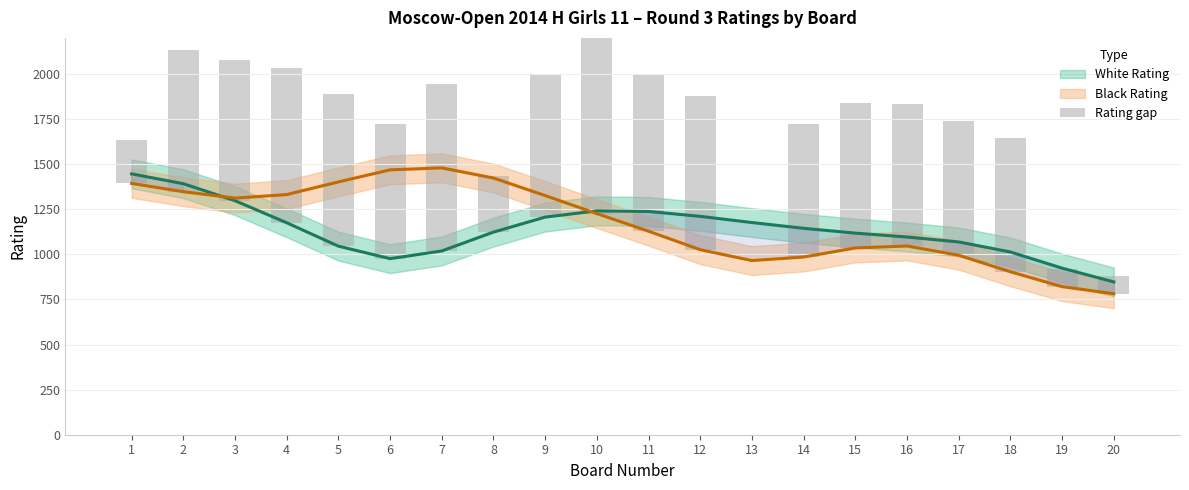

What is the difference between the maximum and minimum values?

1040.0